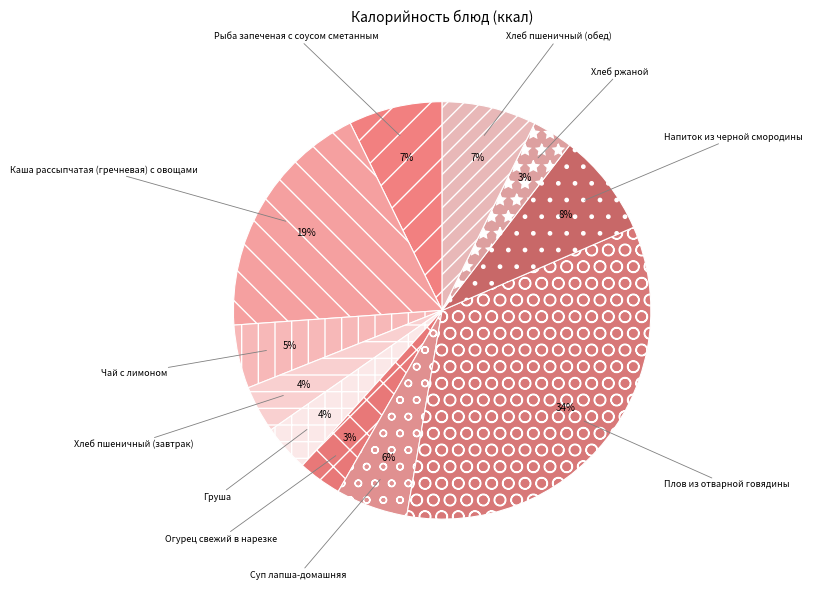

Is the sum of Груша and Огурец свежий в нарезке greater than half?

No